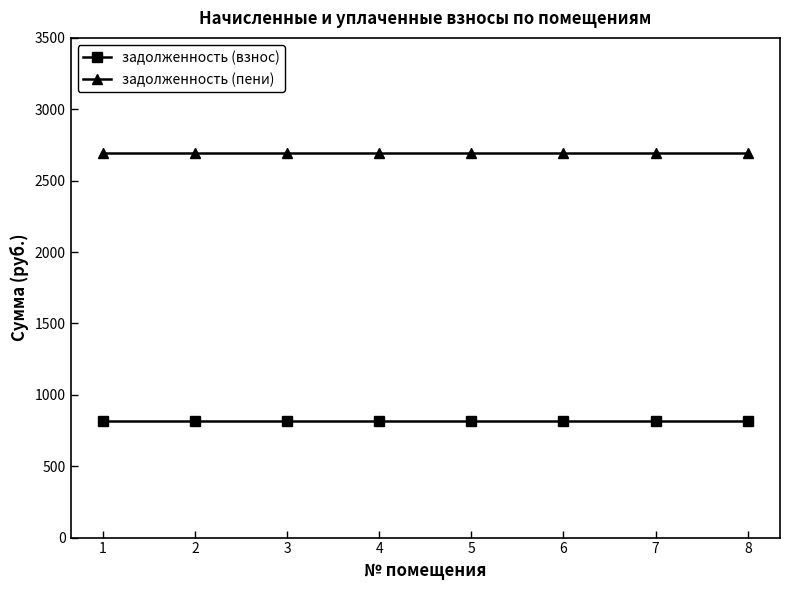

What is the highest value of the задолженность (пени) series?

2695.2